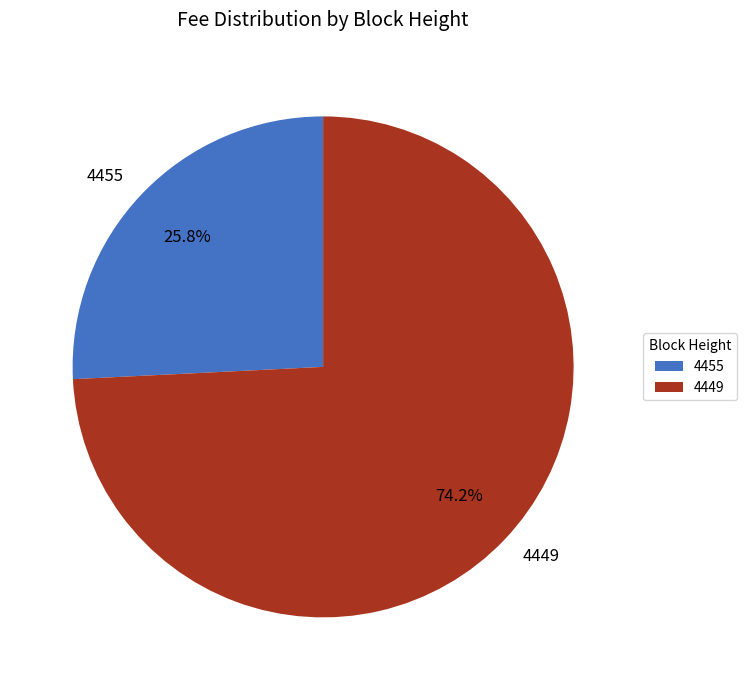

How many slices are in this pie chart?

2